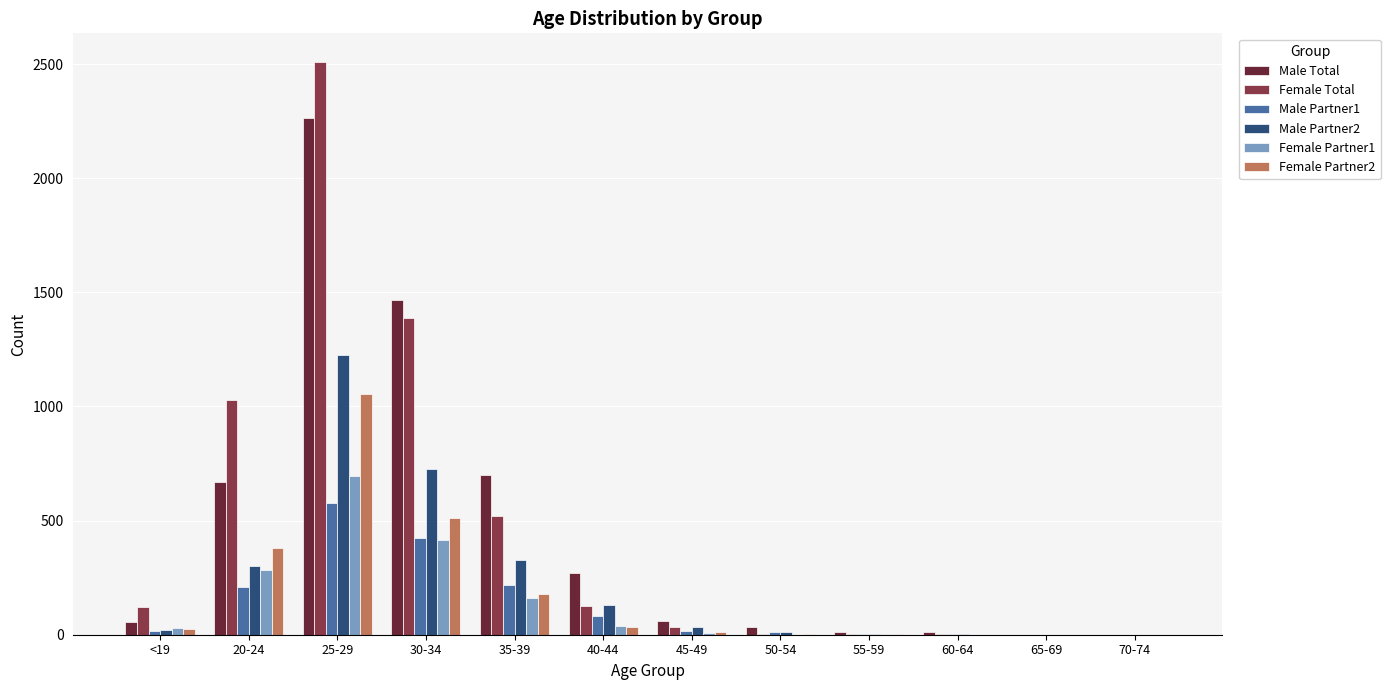

The value of Male Total at 25-29 is 3295. True or false?

False